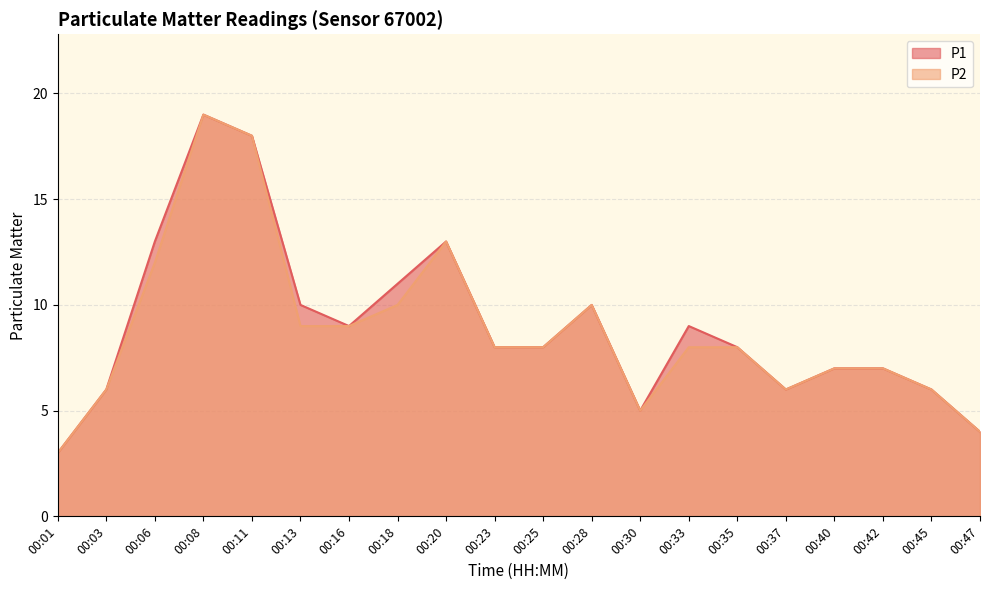

What is the sum of all P2 values?

176